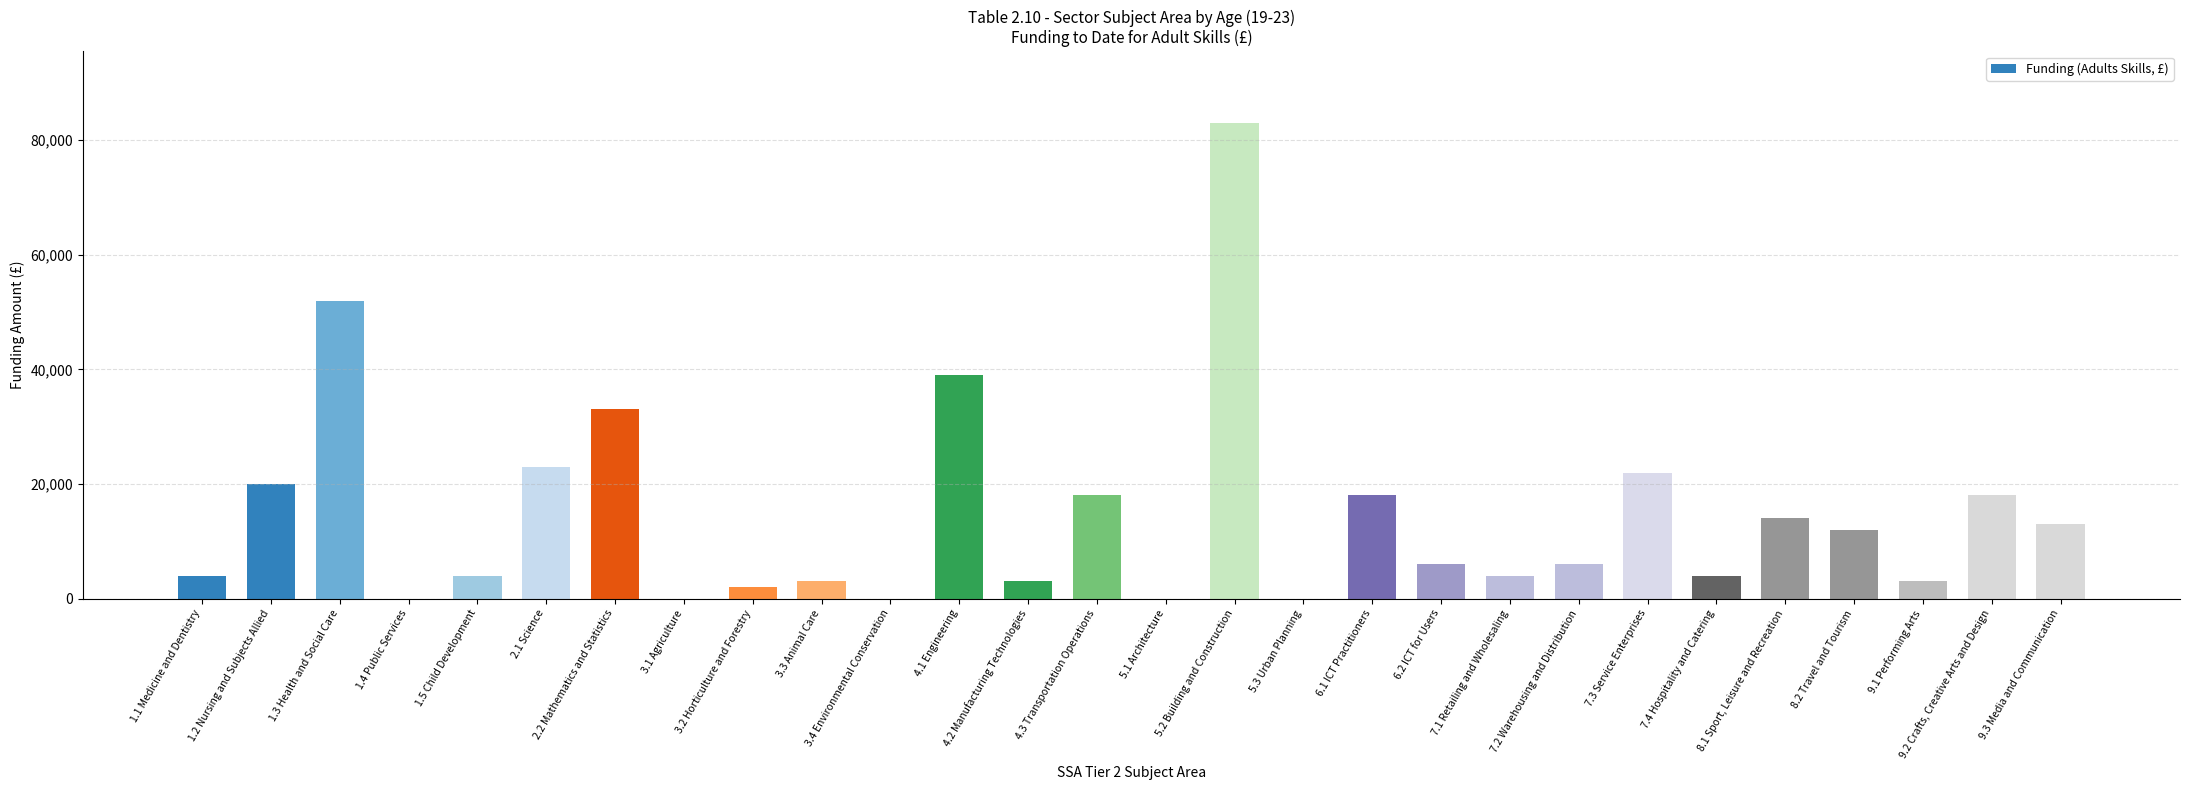

What is the change in value from 1.4 Public Services to 5.2 Building and Construction?

+83000